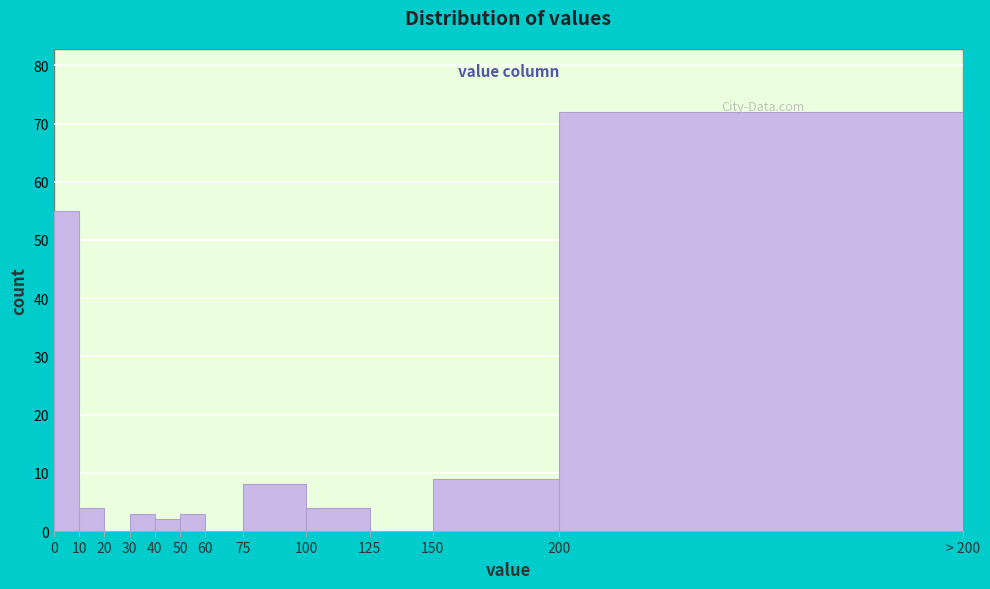

What is the ratio of the value at 100 to the value at 75?

0.5